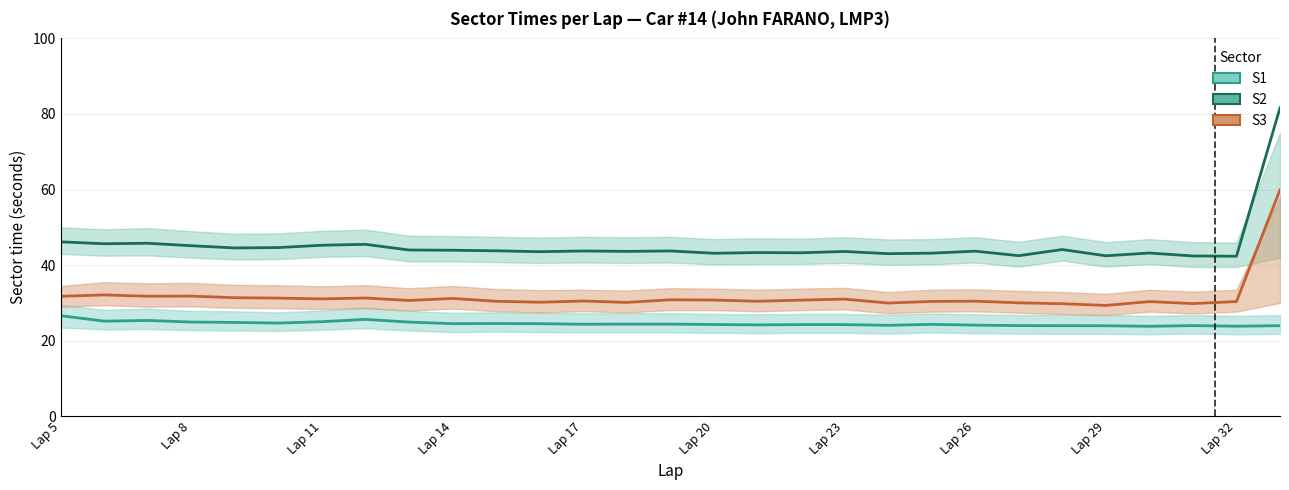

What is the label of the 9th point from the left?

Lap 29